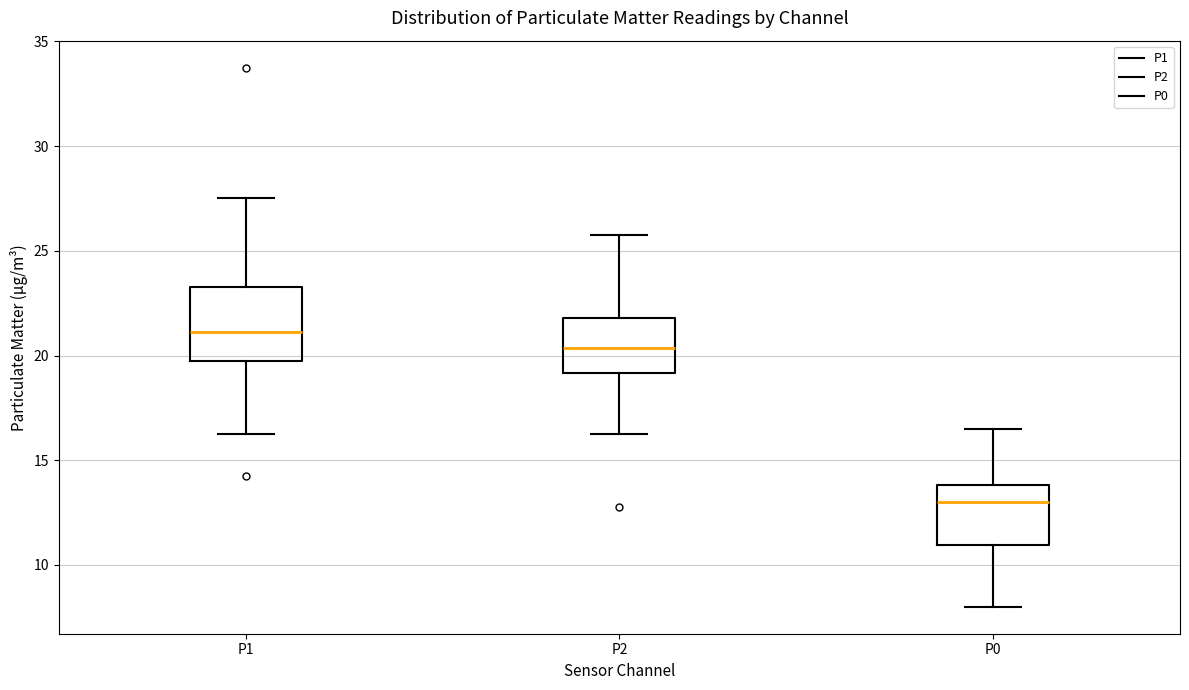

Where does the median line of the box for P0 sit on the y-axis? The values are not printed on the chart, so give them approximately, as read against the axis.

13.0